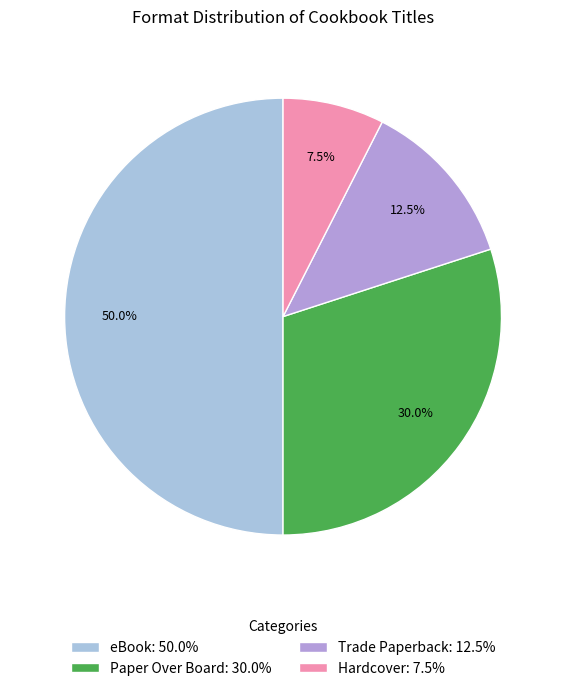

Is it true that Hardcover is 16% of the pie?

False